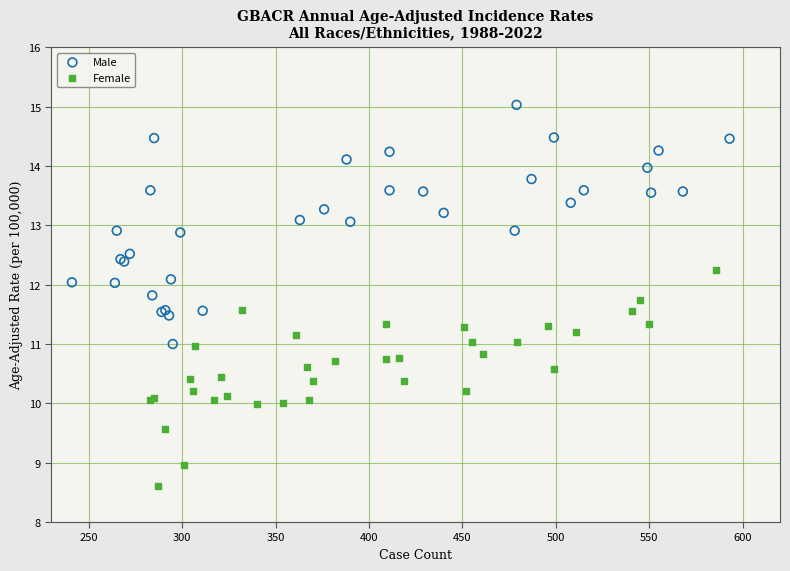

Which series reaches the minimum Y coordinate?

Female